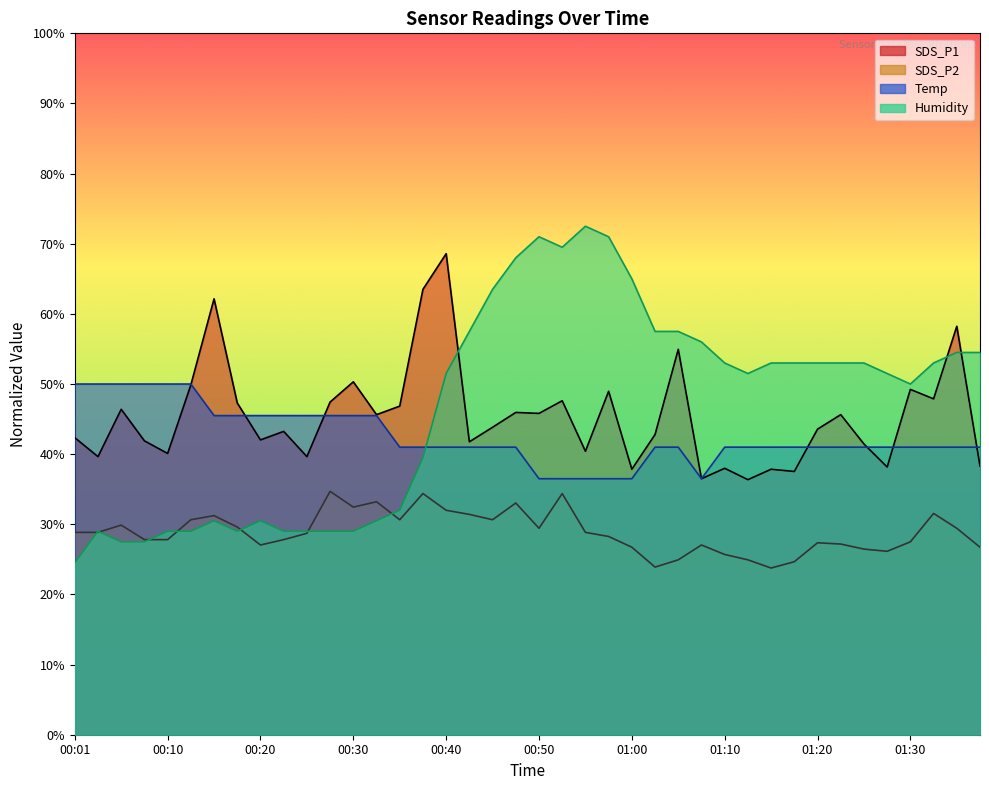

How many values in the SDS_P2 series are below 28?

18